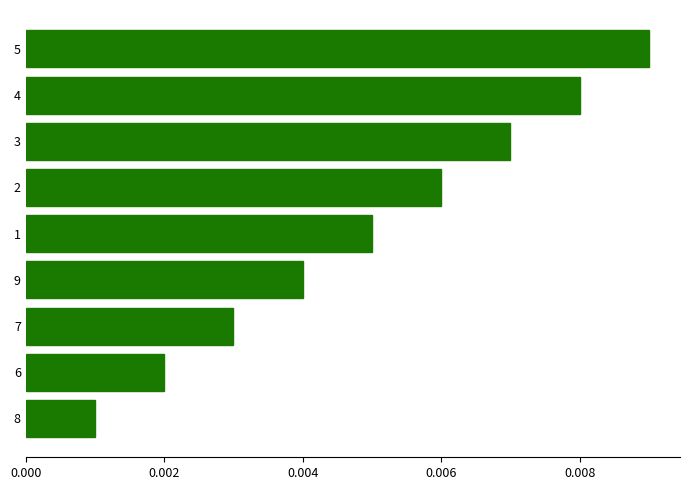

At which category does the chart reach its peak across all series?

5